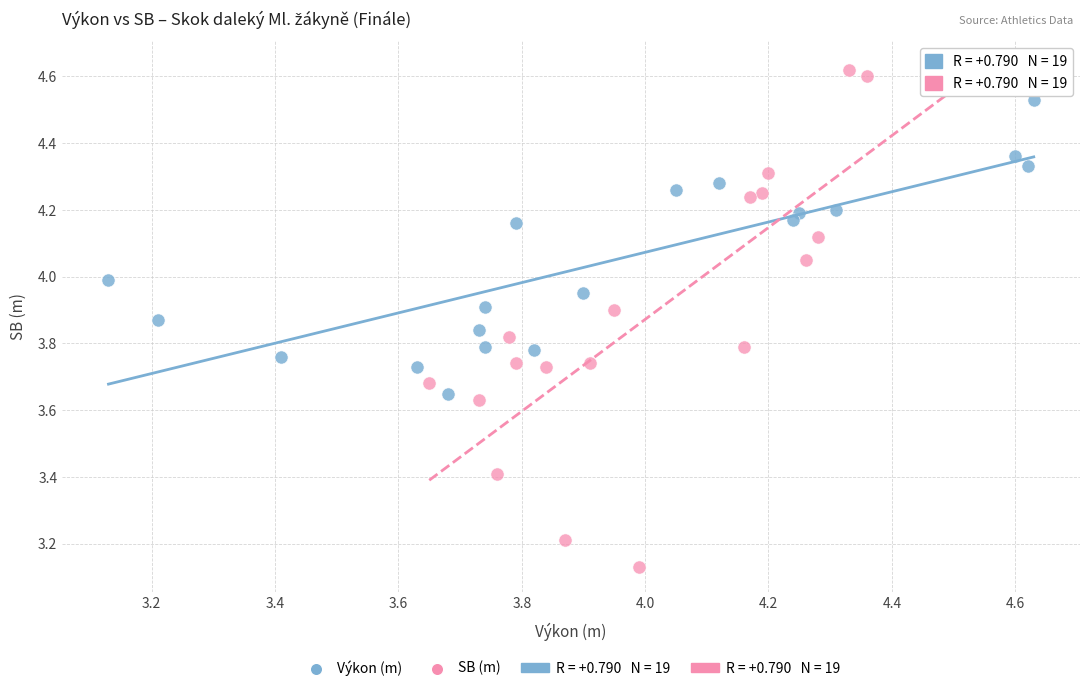

Which series has the largest Y range (max minus min)?

SB (m)